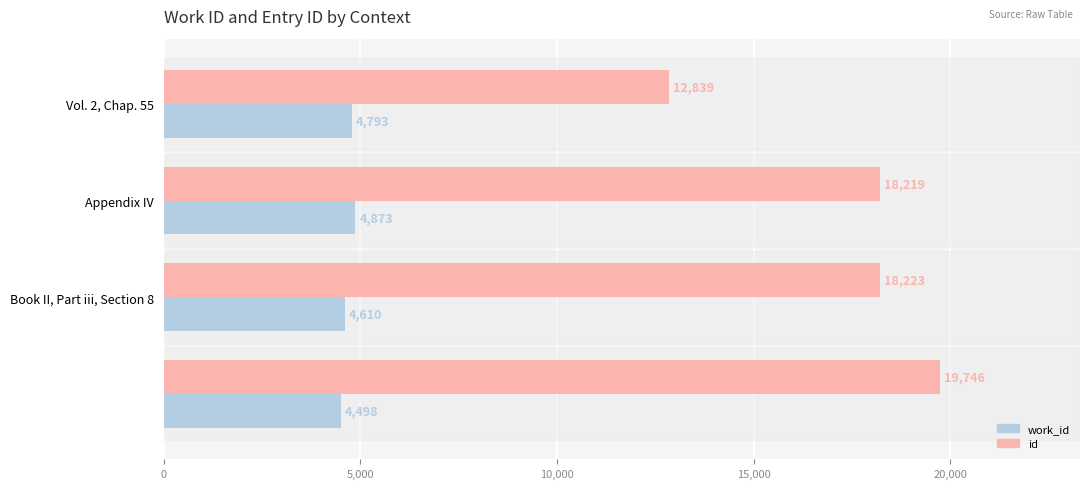

List the series in order of their peak value, lowest first.

work_id, id